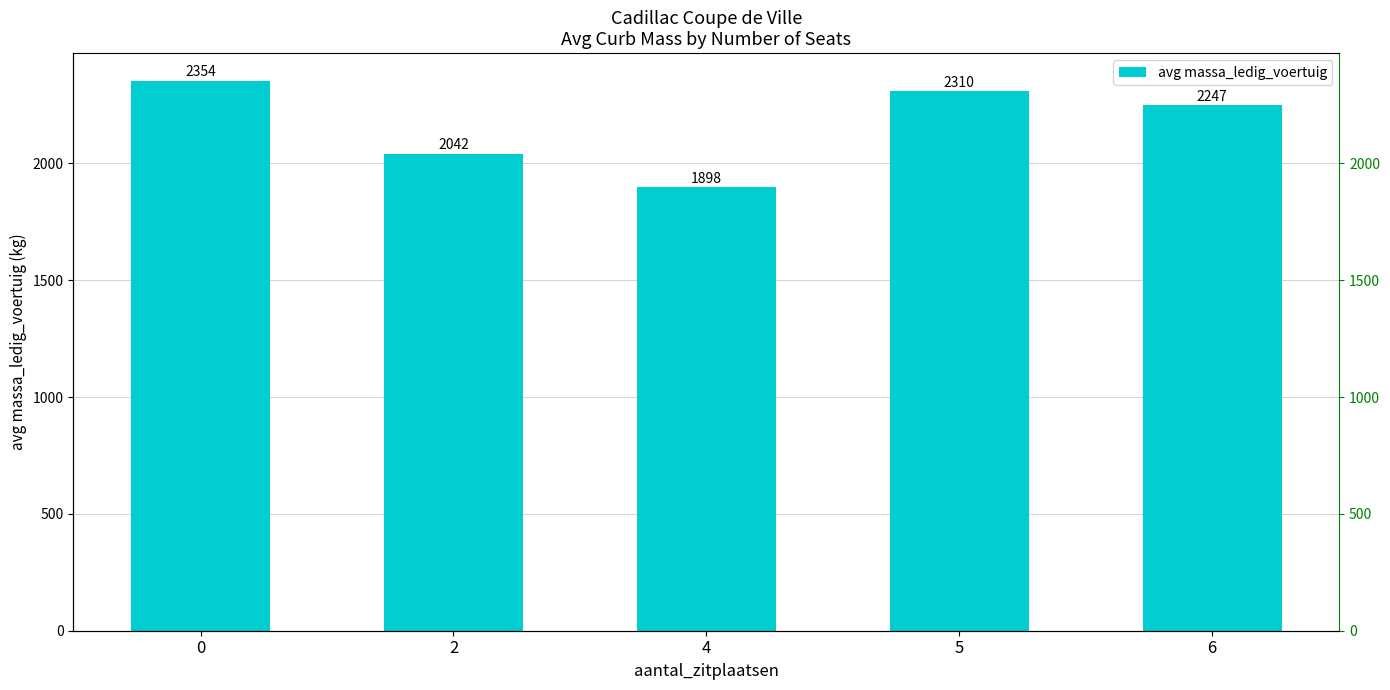

Reading left to right, extract all data points from this chart.

2353.6	2041.5	1897.6	2310.0	2247.3